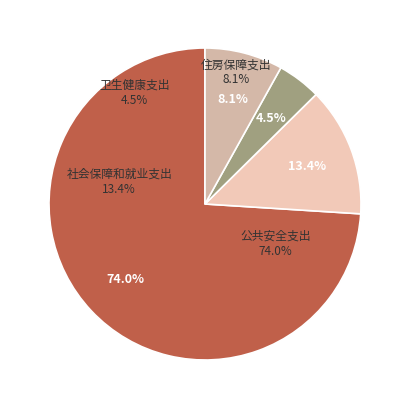

To the nearest percent, what is the difference between the 住房保障支出 and 社会保障和就业支出 slice percentages?

5%